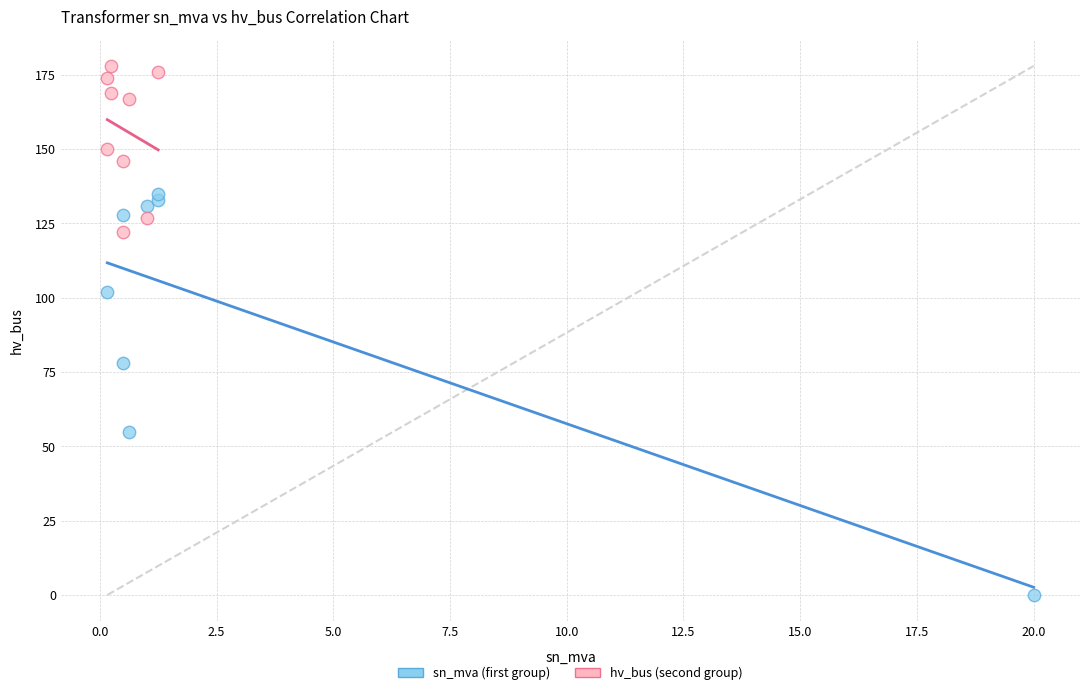

What are all the series names shown in the legend?

sn_mva (first group), hv_bus (second group)